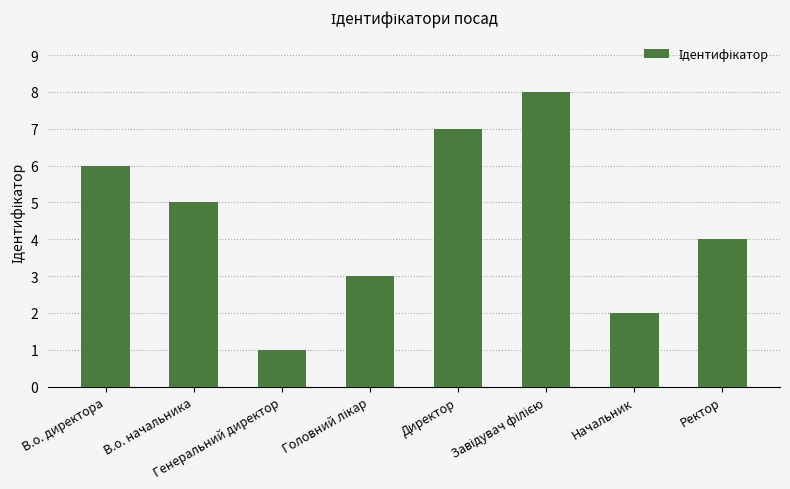

What is the difference between the second highest and minimum values?

6